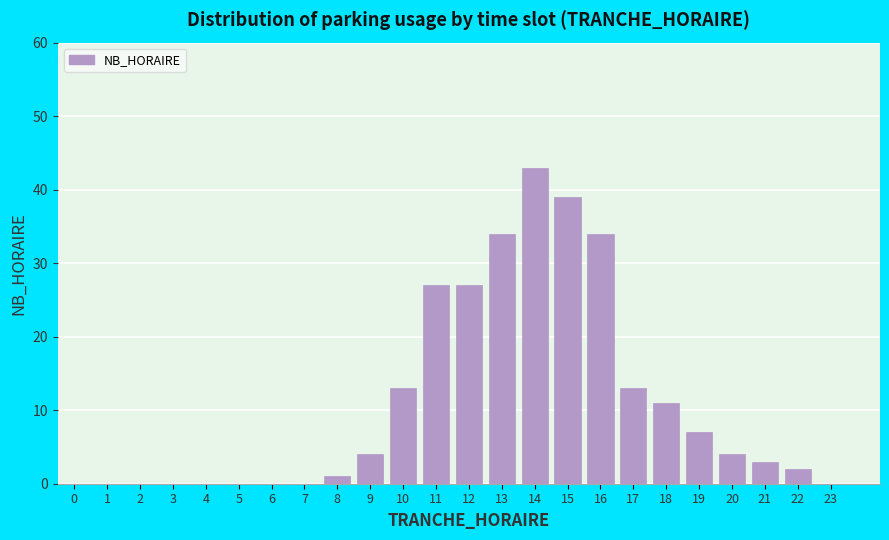

Reading left to right, list all the values displayed in this chart.

0=0	1=0	2=0	3=0	4=0	5=0	6=0	7=0	8=1	9=4	10=13	11=27	12=27	13=34	14=43	15=39	16=34	17=13	18=11	19=7	20=4	21=3	22=2	23=0